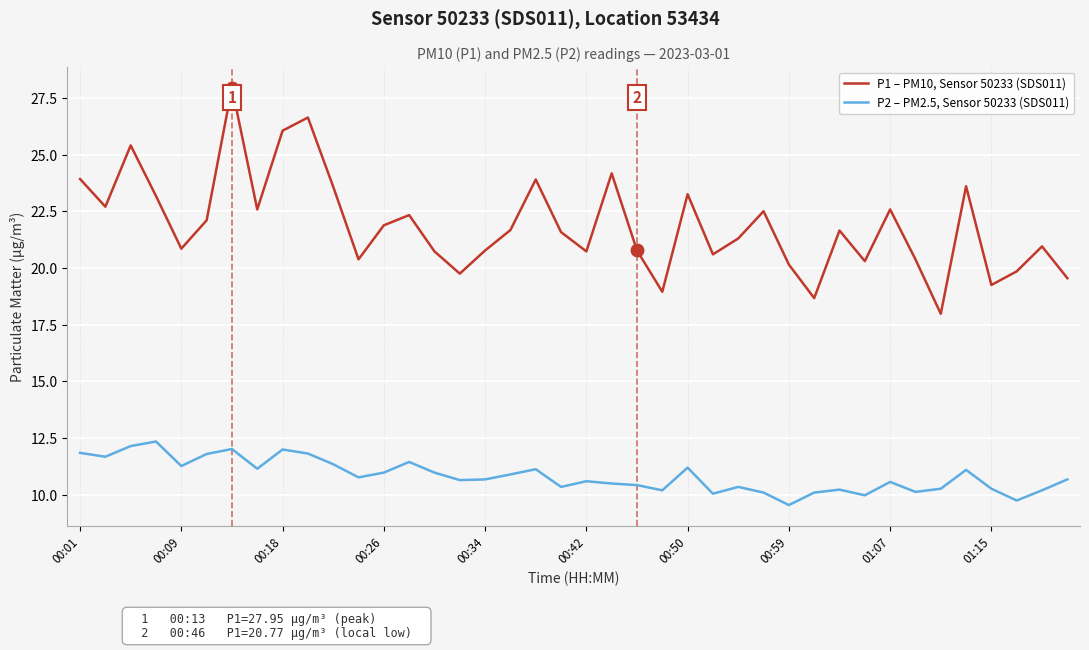

Which series has the largest total across all categories?

P1 – PM10, Sensor 50233 (SDS011)